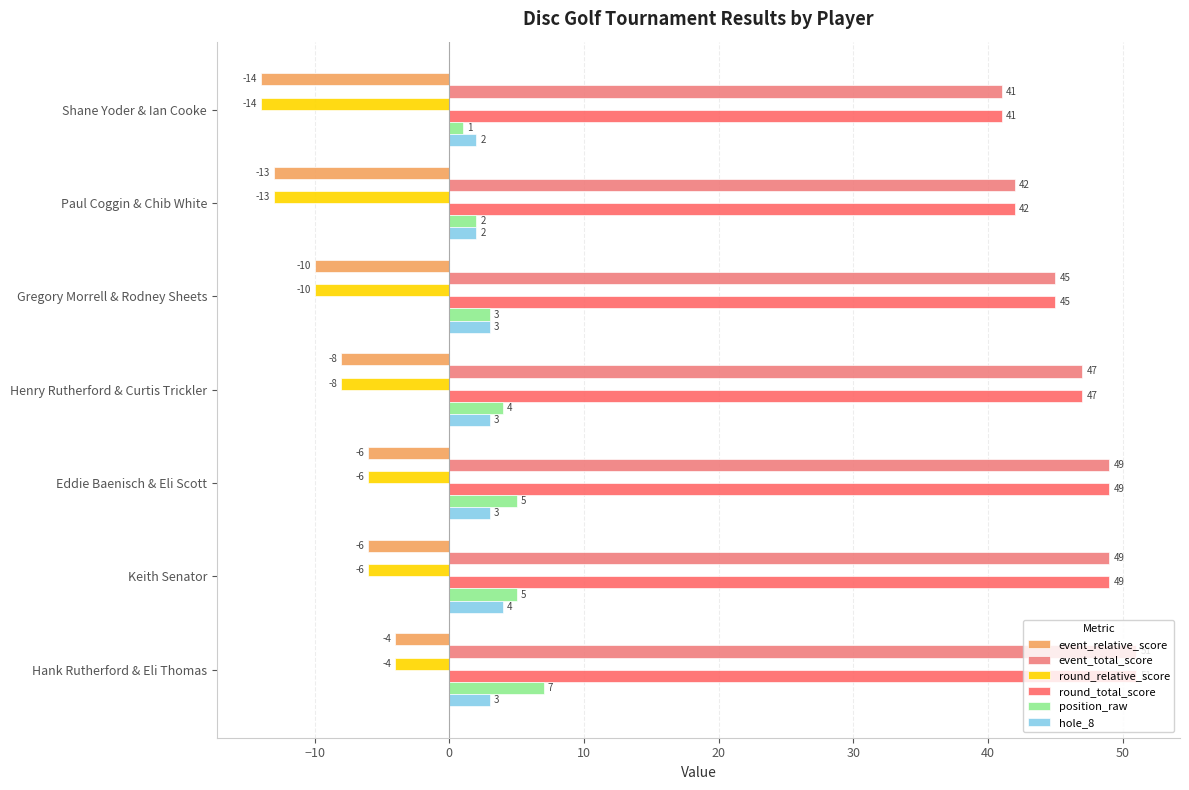

How many data points in position_raw are less than 4?

3